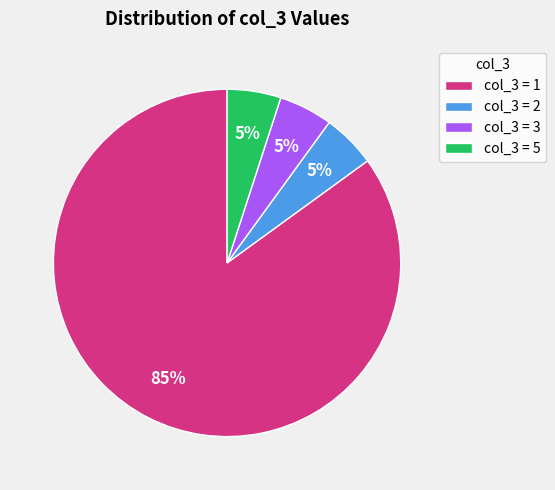

Is it true that col_3 = 3 is 1% of the pie?

False